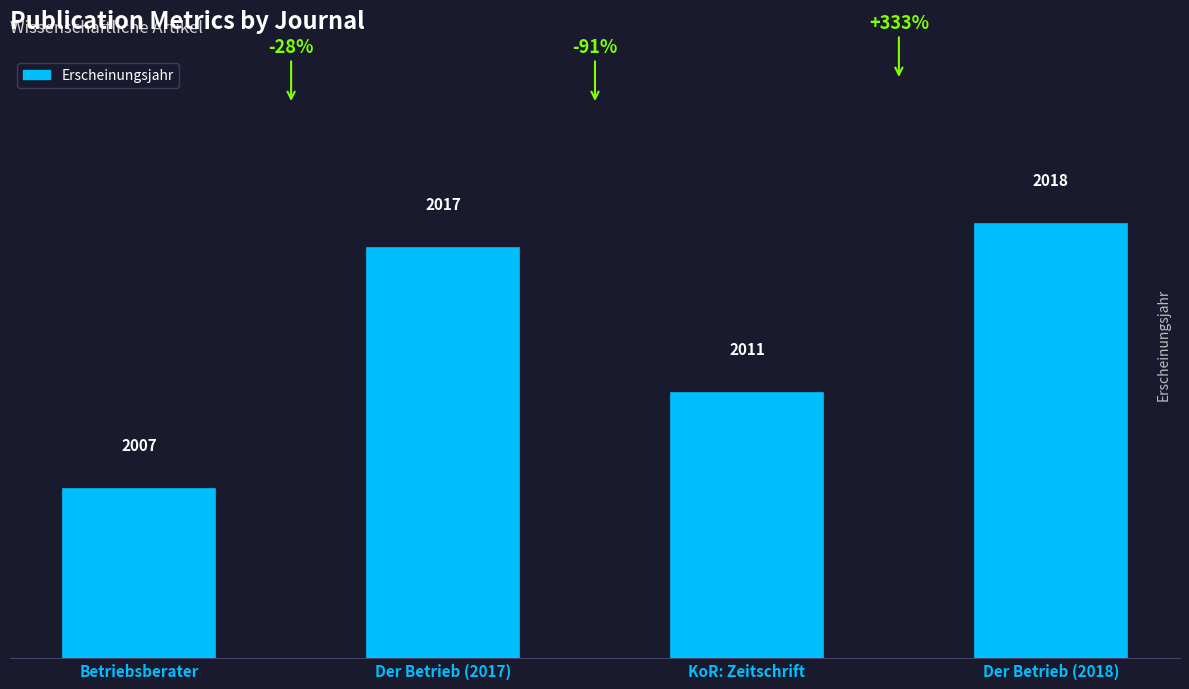

How many values are below 2017?

2